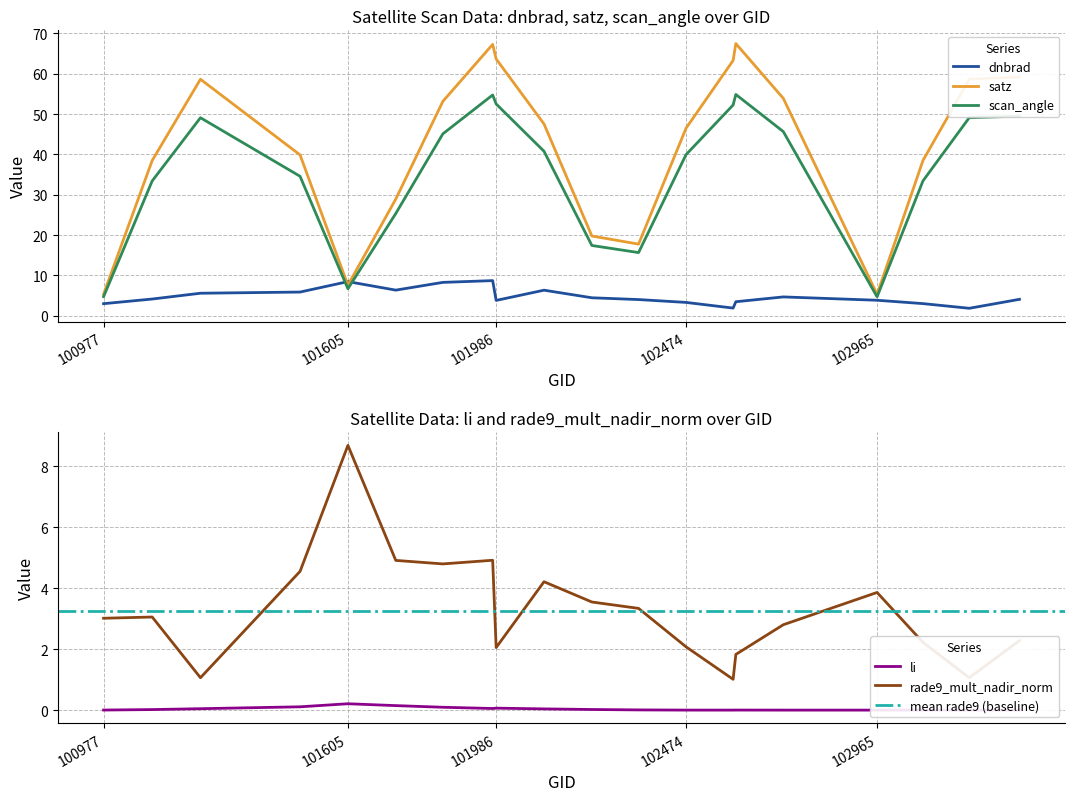

What is the difference between the second highest and minimum values in the satz series?

61.9